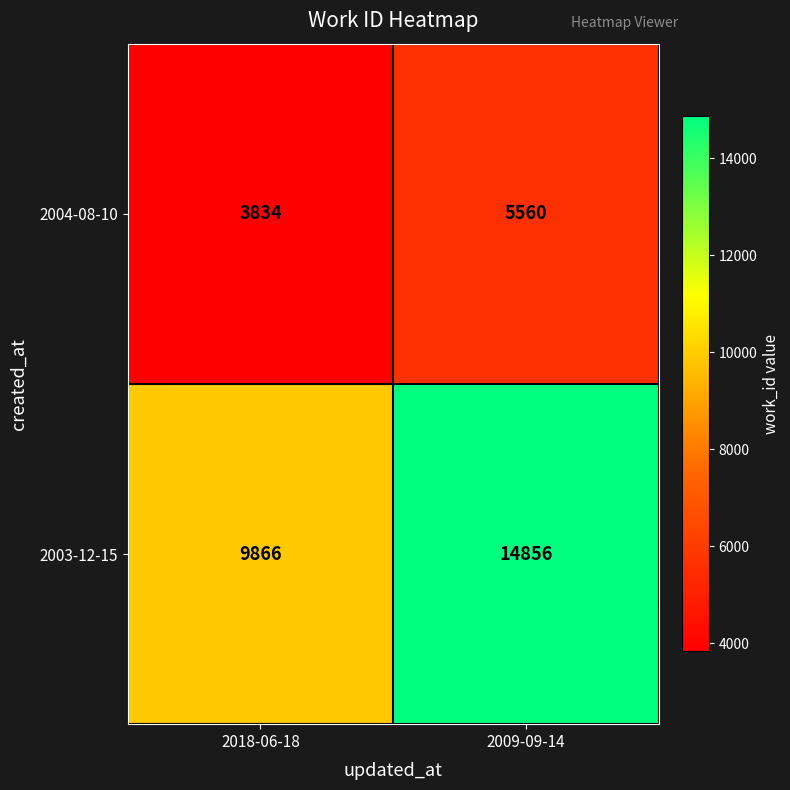

What is the difference between the 2004-08-10 values at 2018-06-18 and 2009-09-14?

1726